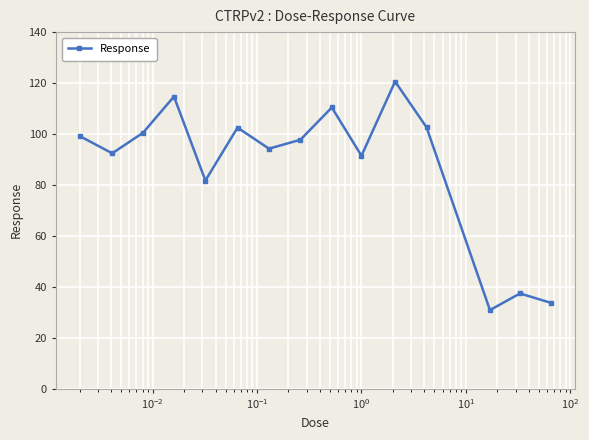

What is the minimum value shown in the chart?

30.8